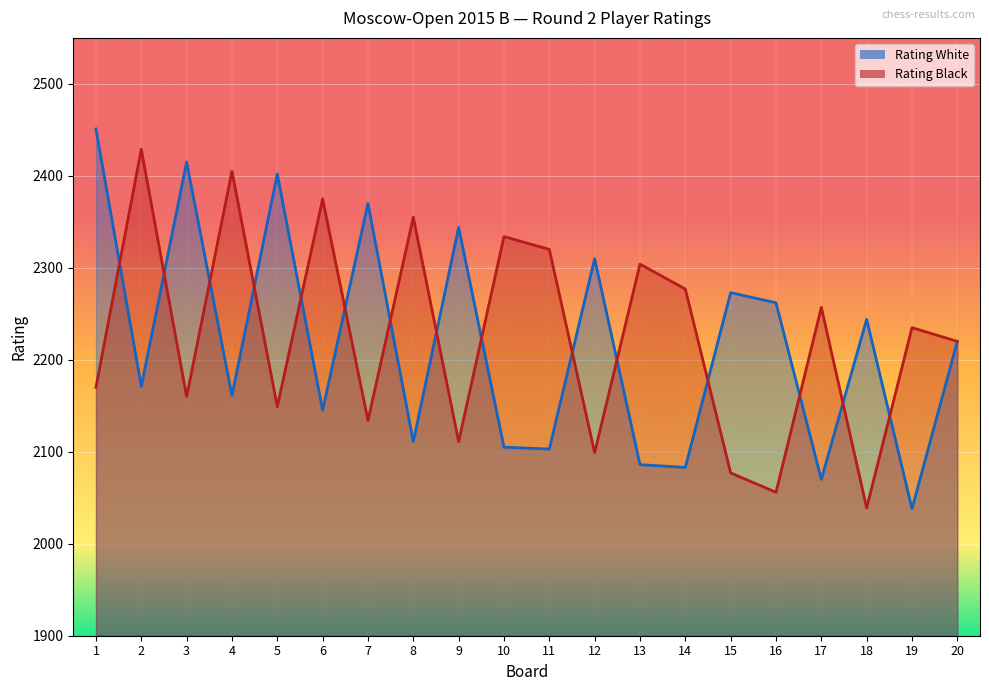

Which series has the widest spread of values?

Rating White